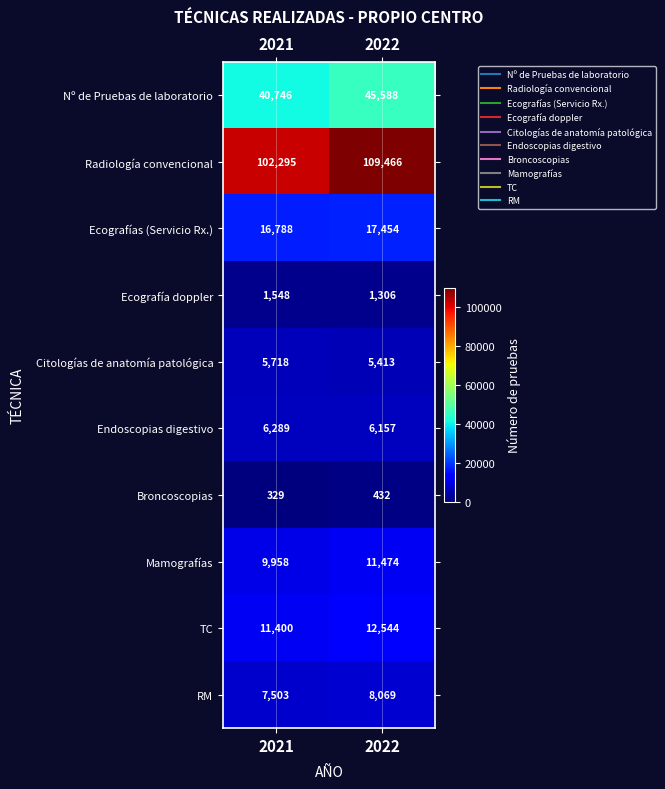

The Citologías de anatomía patológica series shows 9162 at 2022. True or false?

False